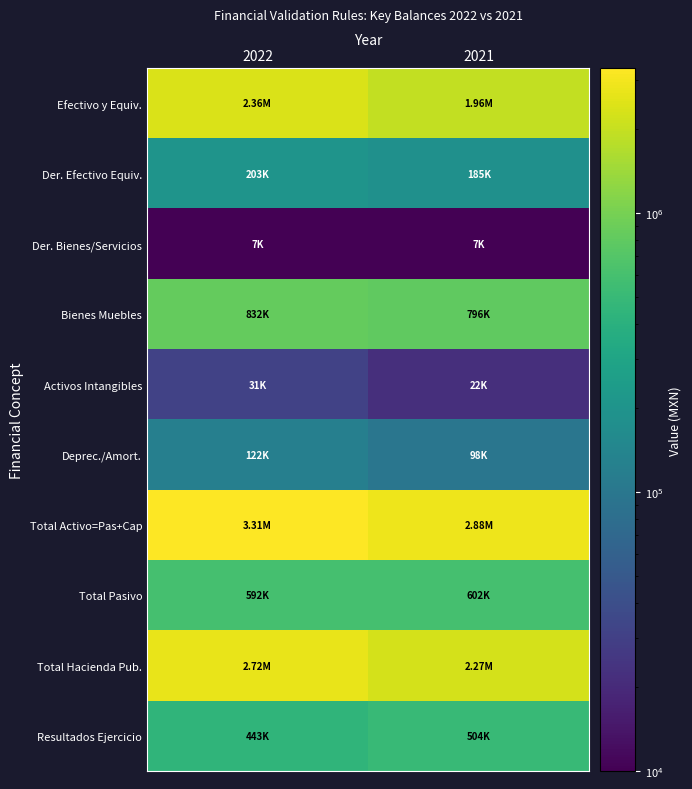

What is the greatest value displayed?

3309672.0